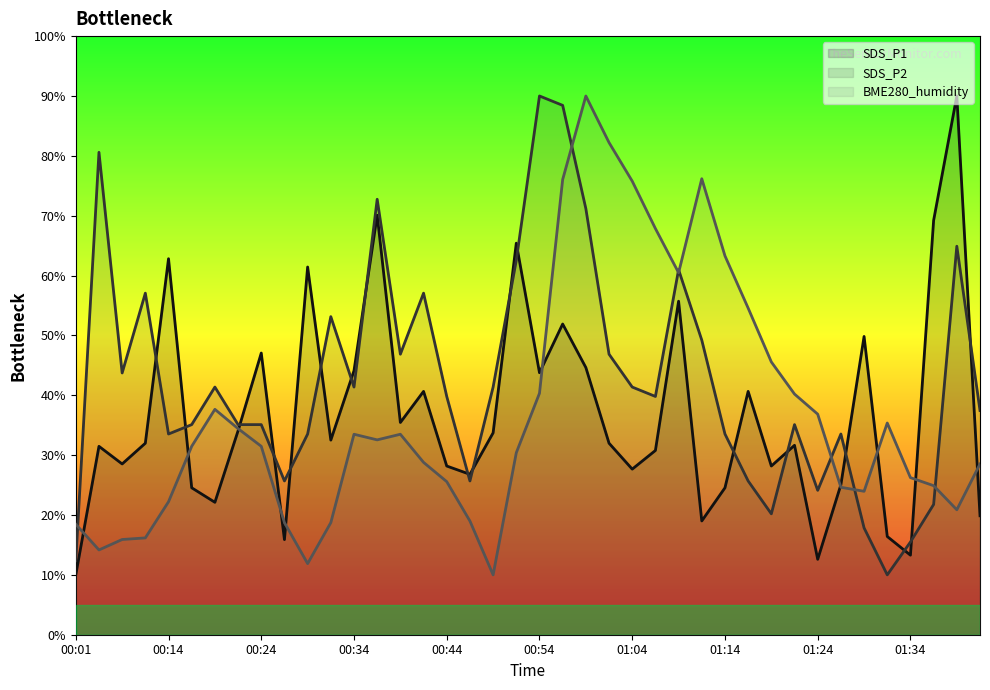

How many categories are shown in the chart?

40